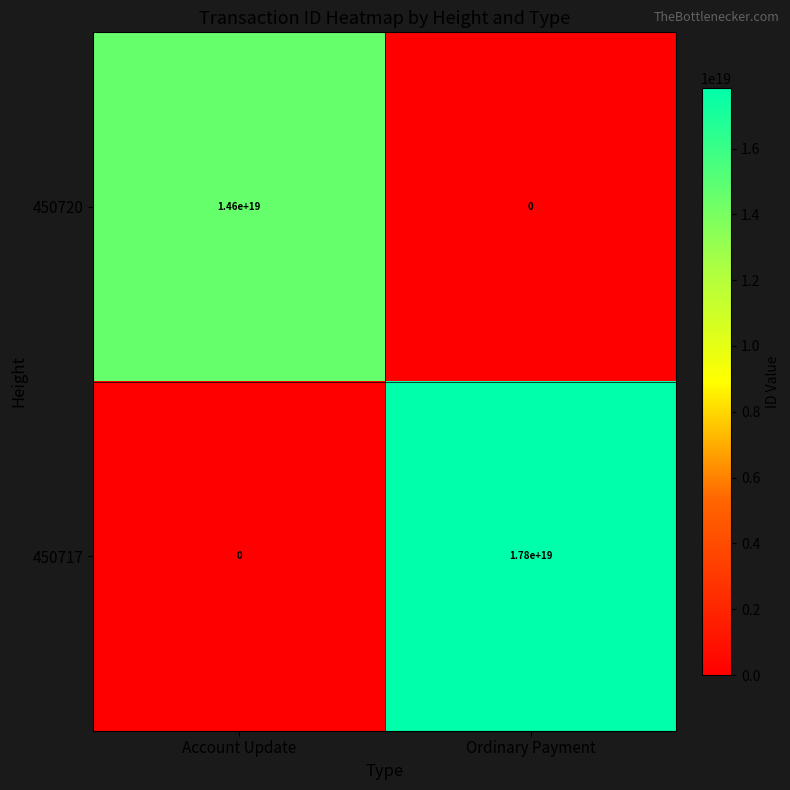

Which category has the highest value in the 450720 series?

Account Update